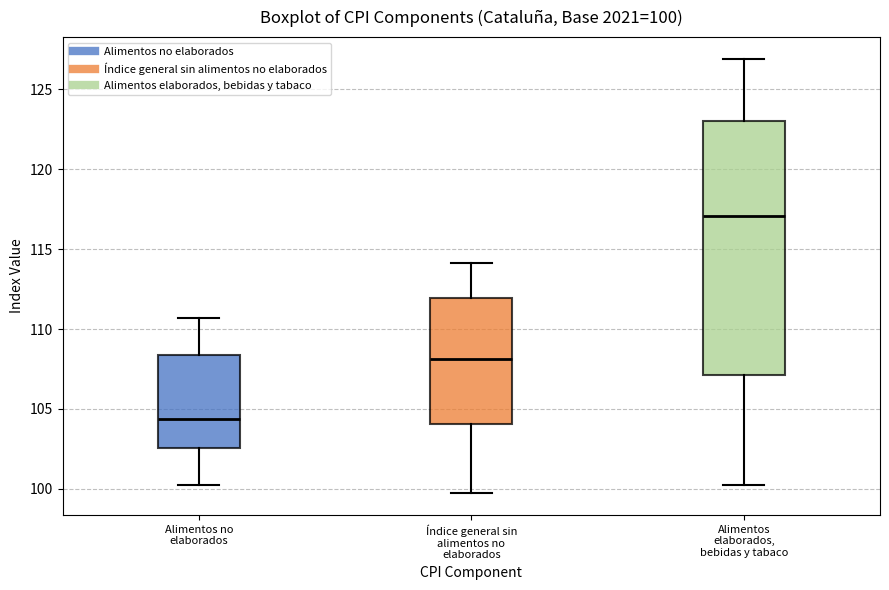

Which box's median line is the lowest?

Alimentos no elaborados